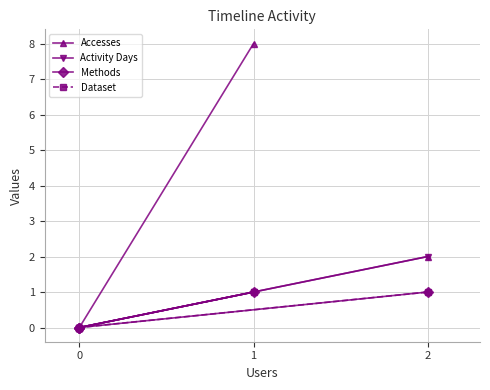

The Dataset series shows 0 at 0. True or false?

False